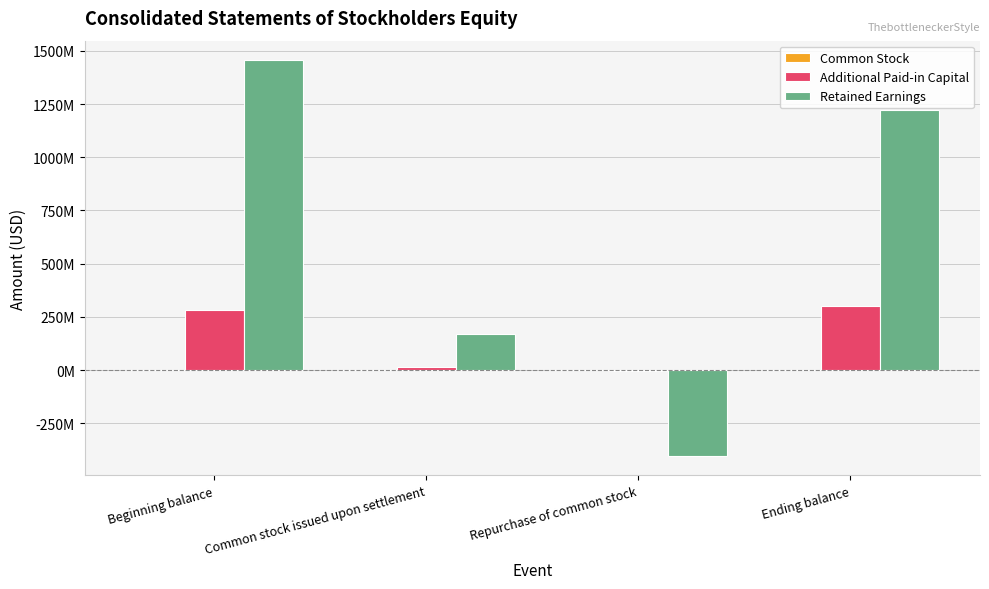

Reading left to right, transcribe all the data shown in this chart.

Common Stock: 628000	2000	-17000	613000
Additional Paid-in Capital: 284253000	13750000	-4348000	299702000
Retained Earnings: 1455002000	170923000	-401881000	1224044000